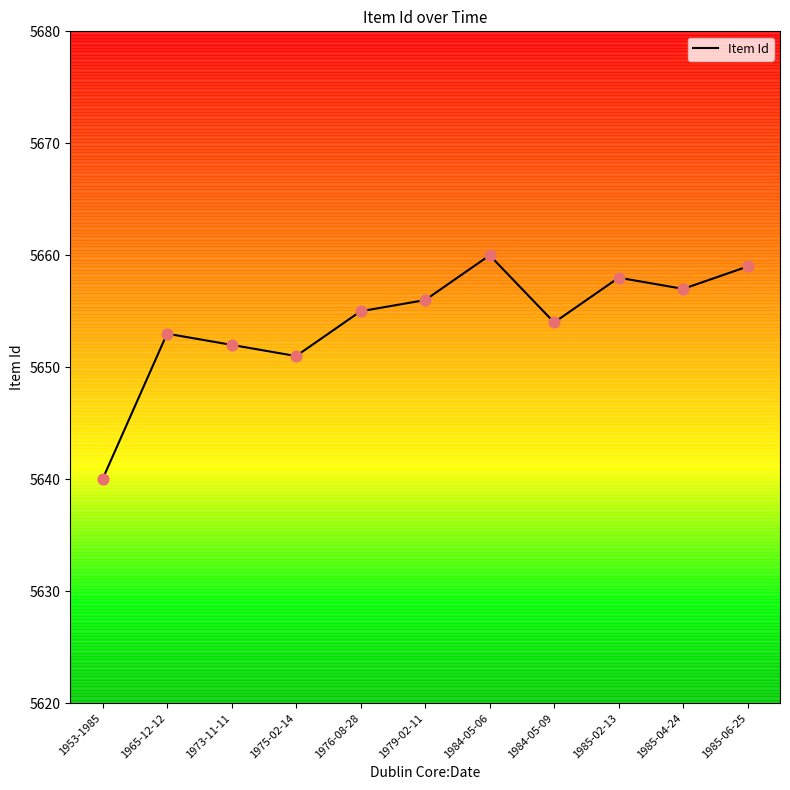

Which has a higher value, 1984-05-09 or 1975-02-14?

1984-05-09